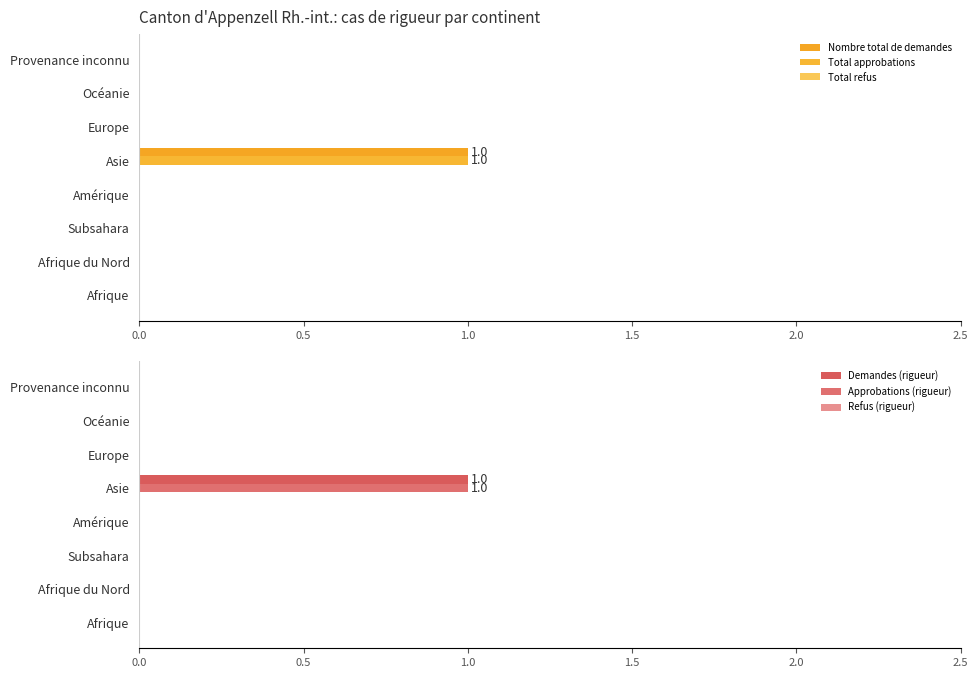

What position from the left is 0.0?

1